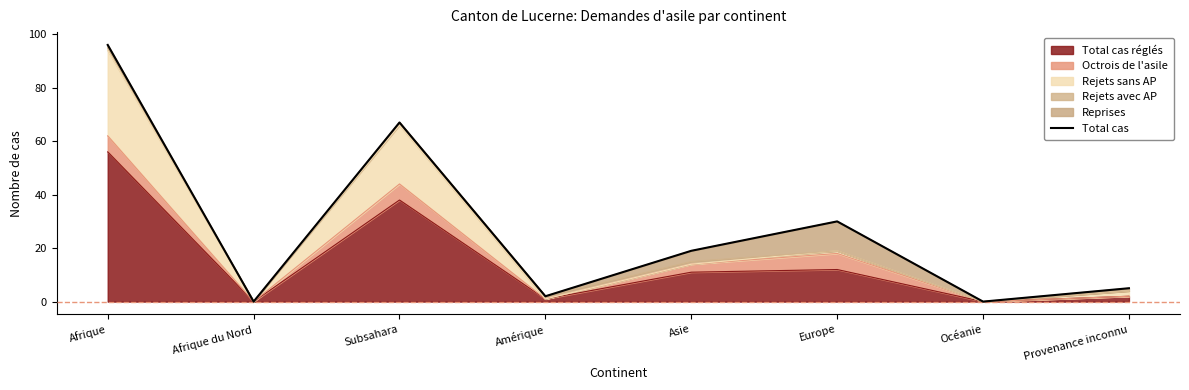

List the labels in order of value, smallest first.

Afrique du Nord, Océanie, Amérique, Provenance inconnu, Asie, Europe, Subsahara, Afrique